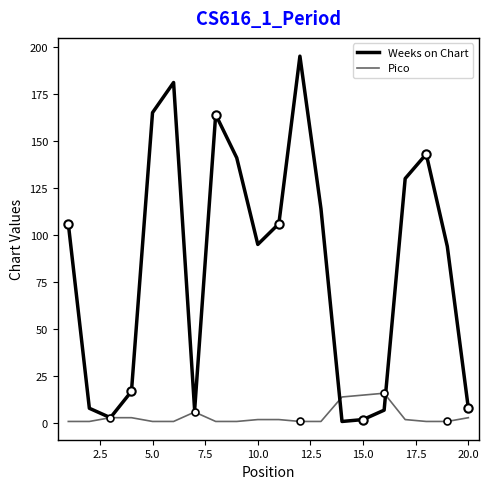

How many lines are shown in the chart?

2